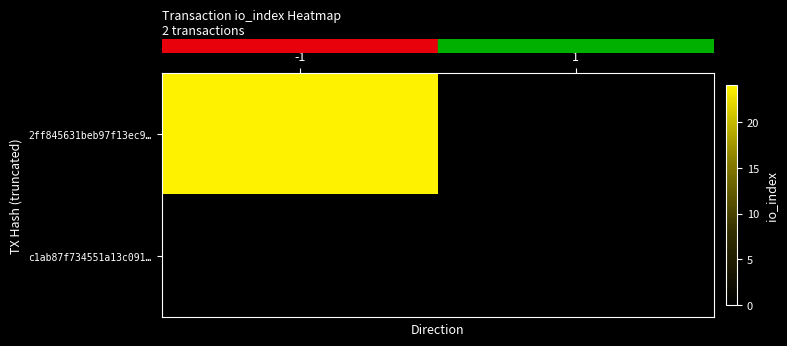

What is the total value across all series at -1?

24